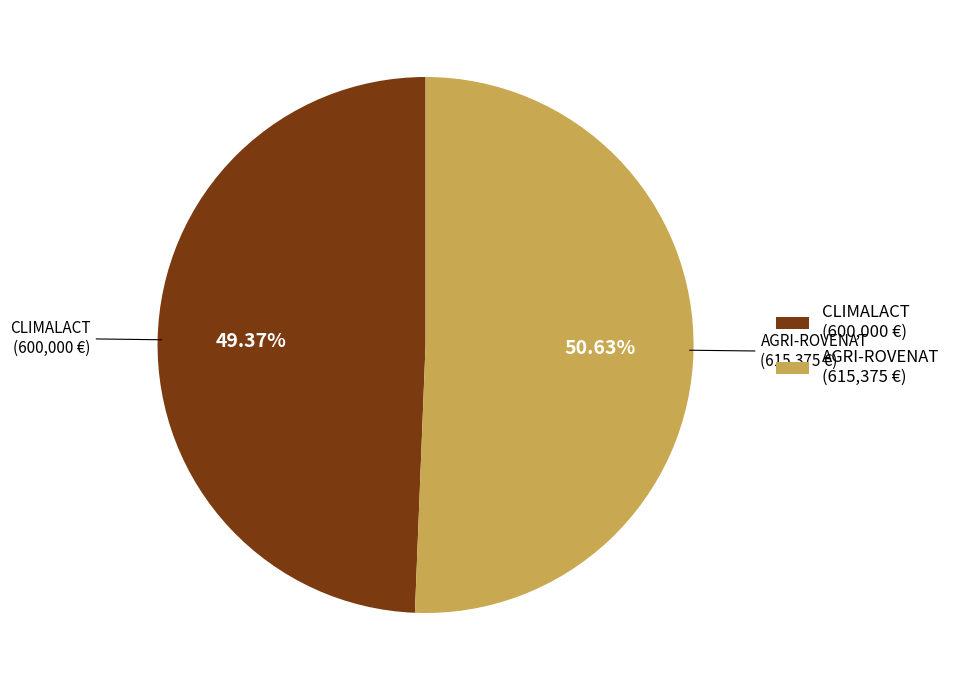

Which slice is the largest?

AGRI-ROVENAT